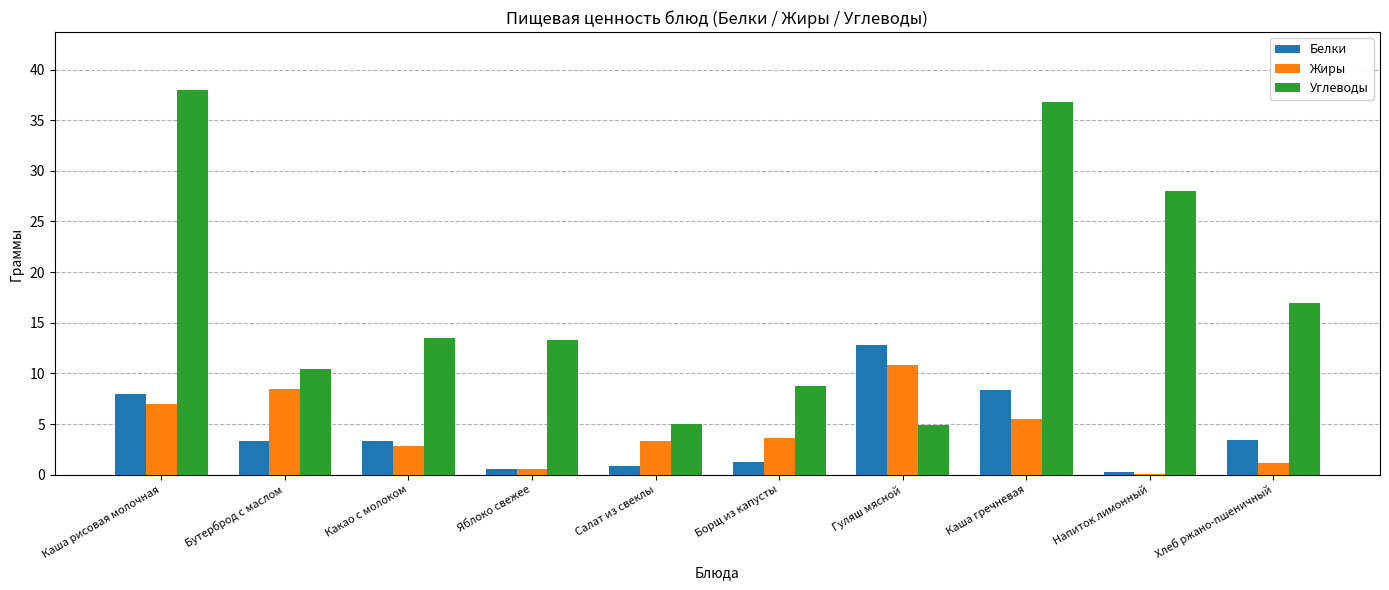

Does the chart contain stacked bars?

No